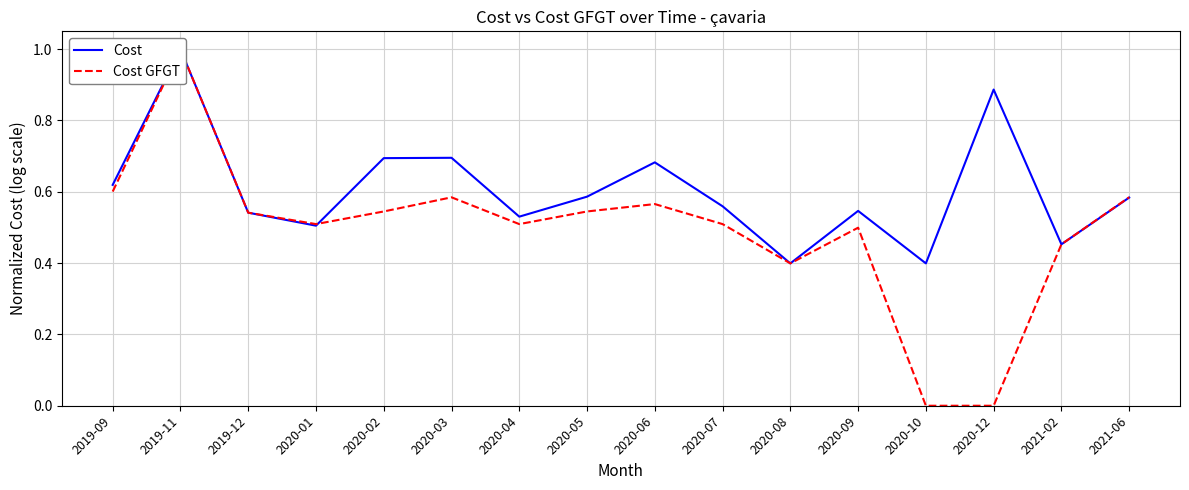

At which category is the sum across all series the highest?

2019-11